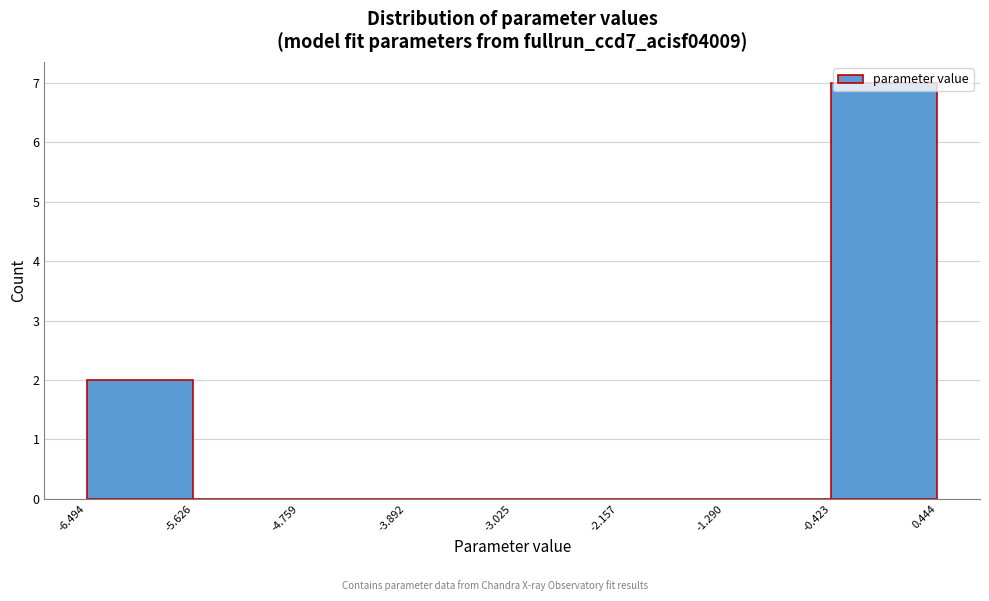

What is the height of the bar covering -6.494 to -5.626 on the x-axis? The values are not printed on the chart, so give them approximately, as read against the axis.

2